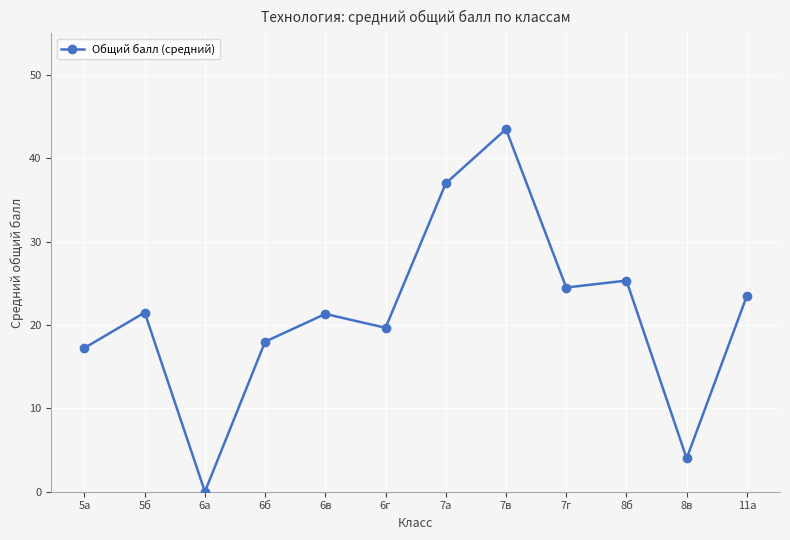

How many data points are less than 21?

5